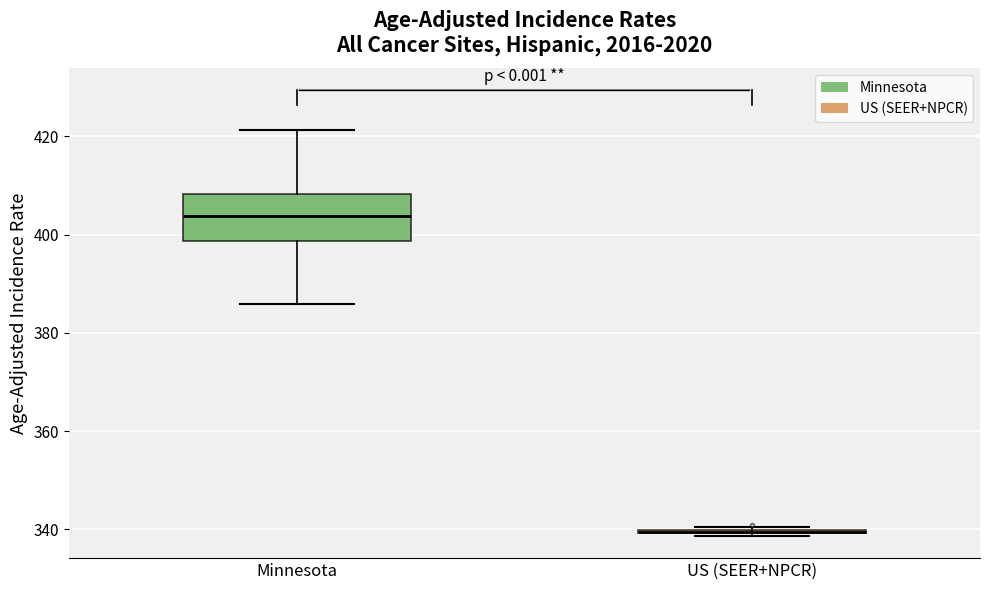

Which box is the tallest, from its lower edge to its upper edge?

Minnesota